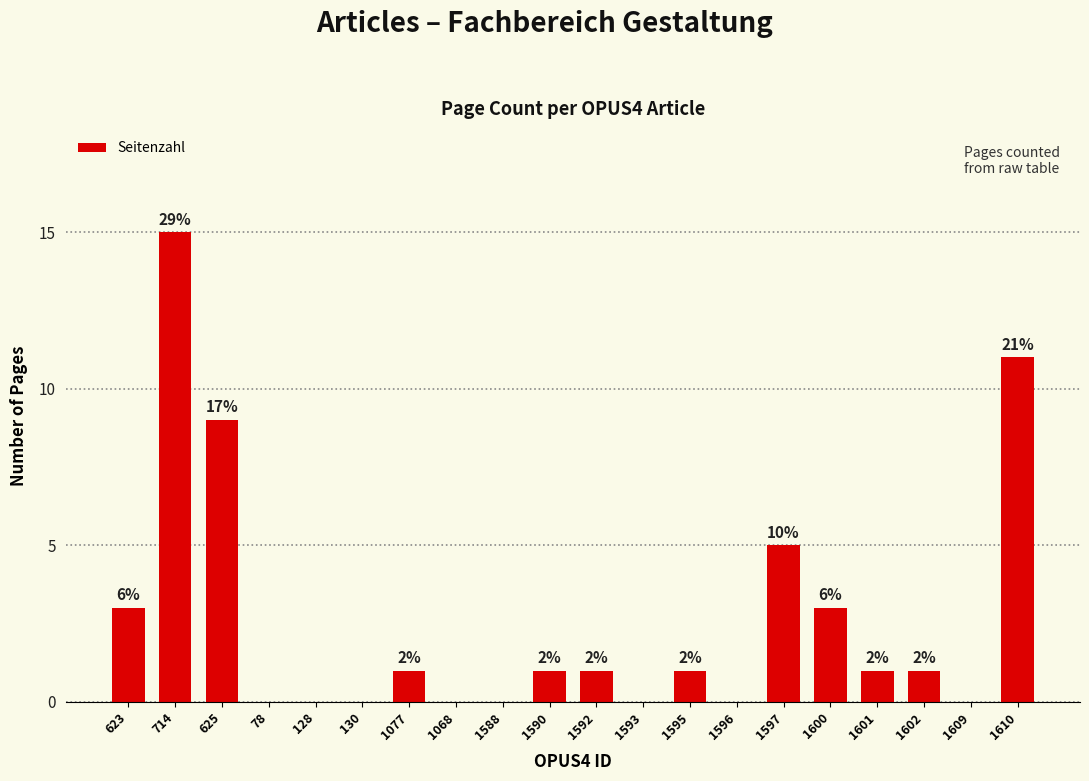

Count the number of categories in the chart.

20